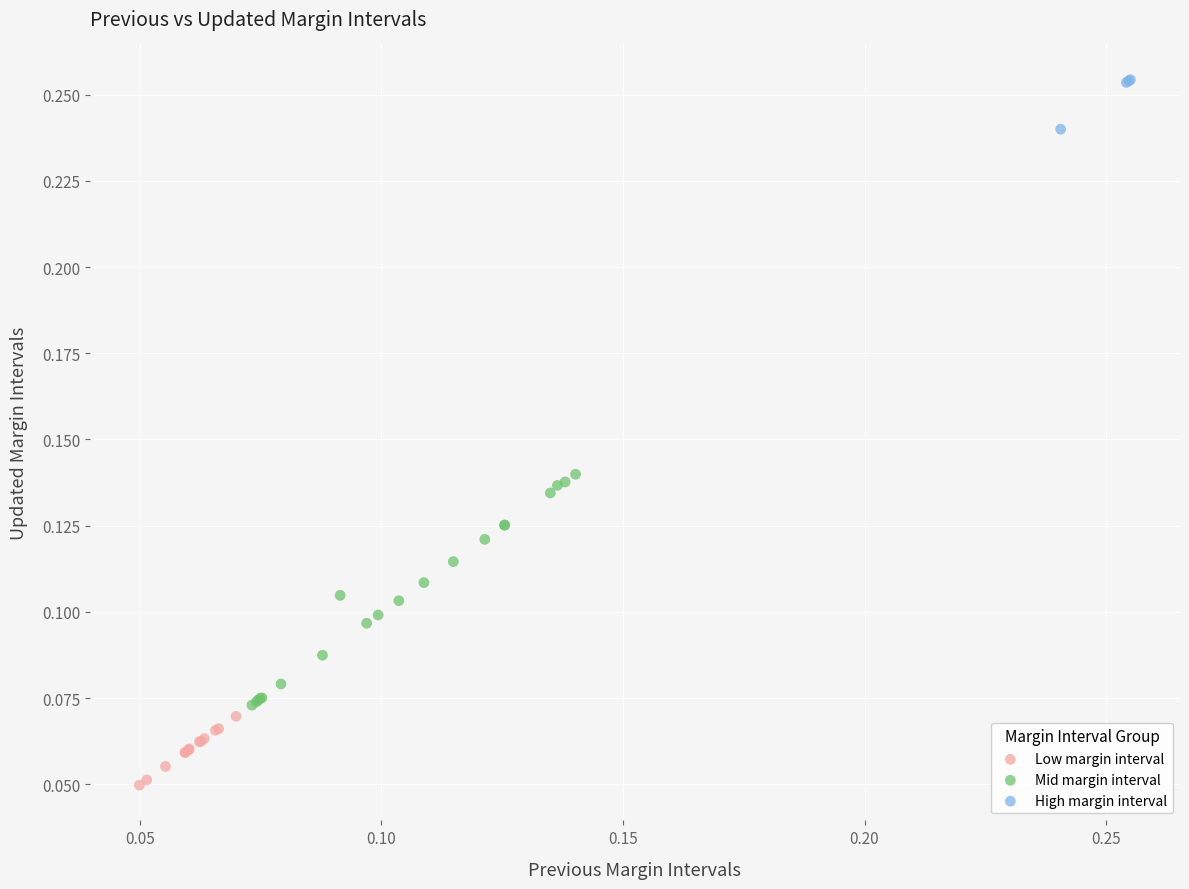

Which series has the widest spread of Y values?

Mid margin interval